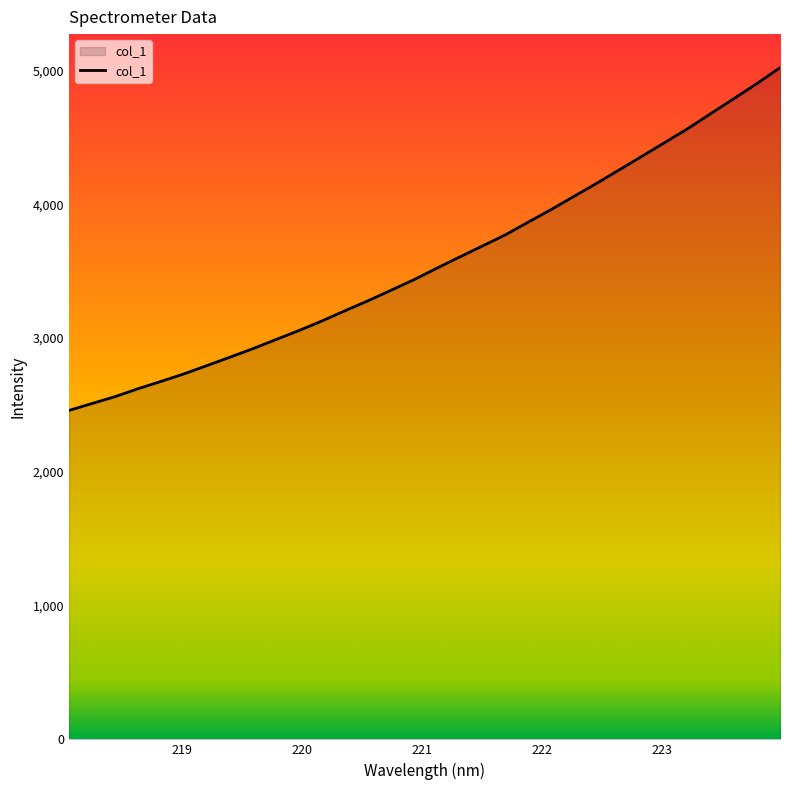

What is the difference between the maximum and minimum values?

2562.7